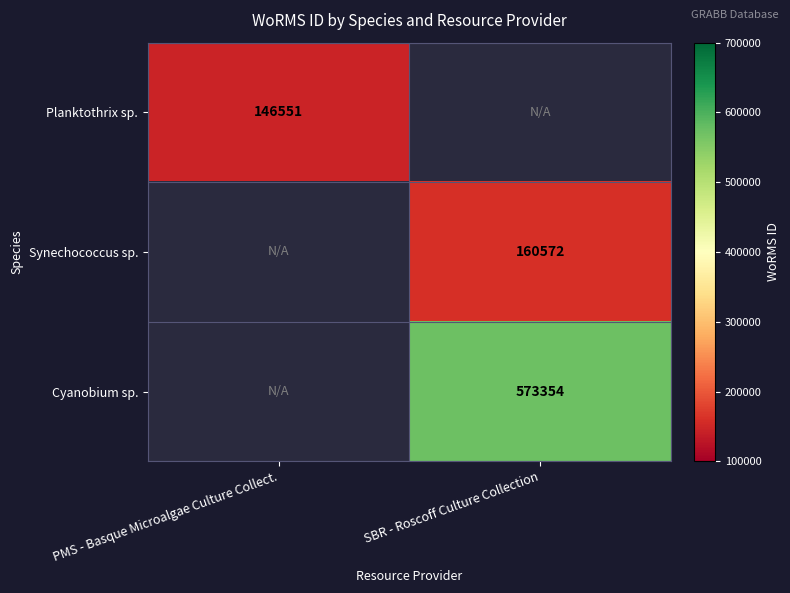

The Planktothrix sp. series shows 146551 at PMS - Basque Microalgae Culture Collect.. True or false?

True